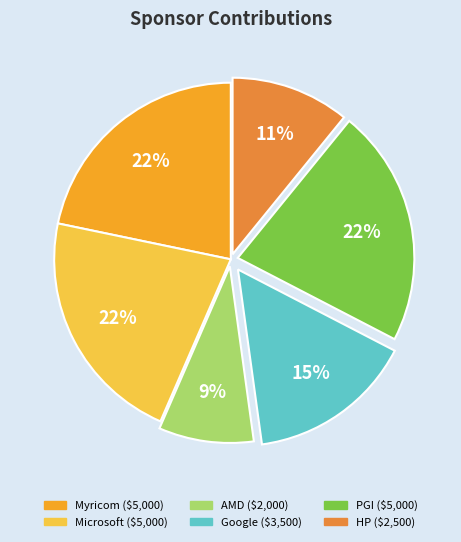

What percentage is NOT represented by Microsoft?

78.3%